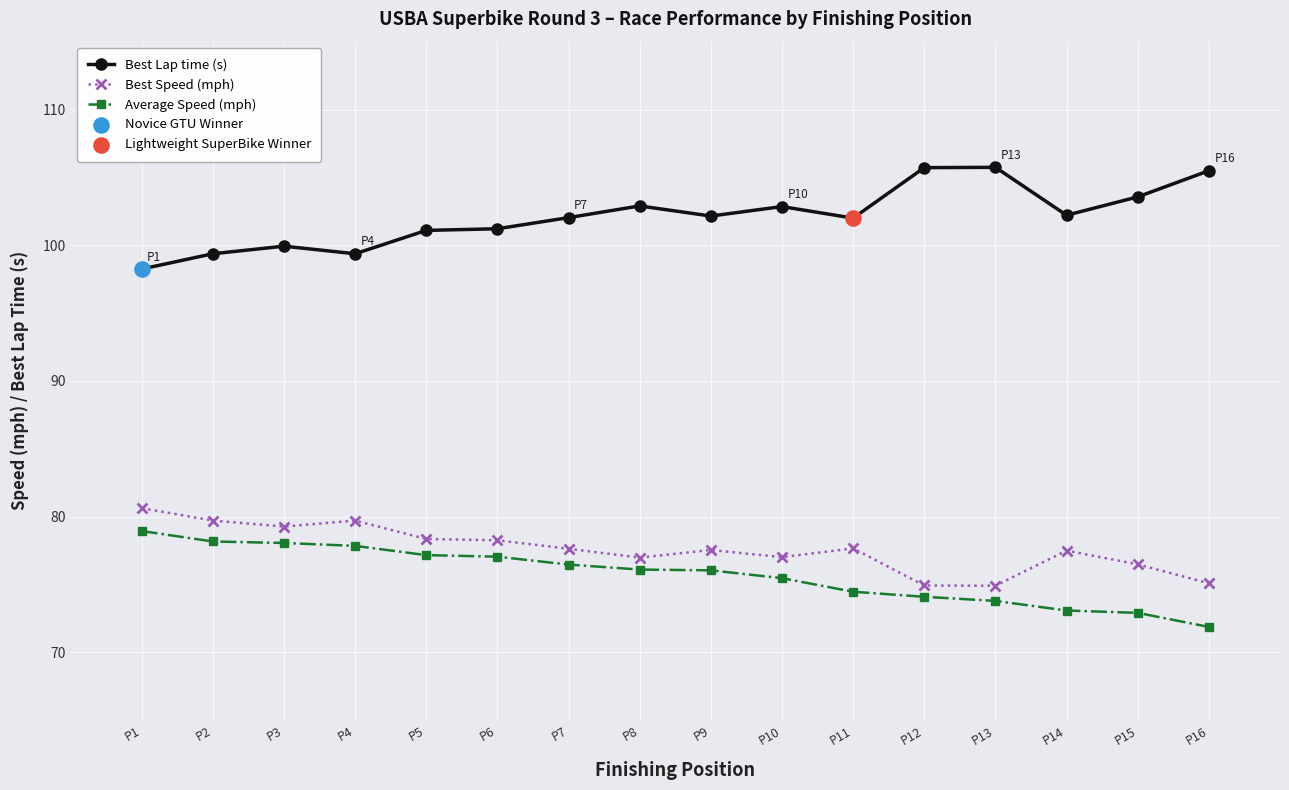

Rank the series at P11 from lowest to highest value.

Average Speed (mph), Best Speed (mph), Best Lap time (s)